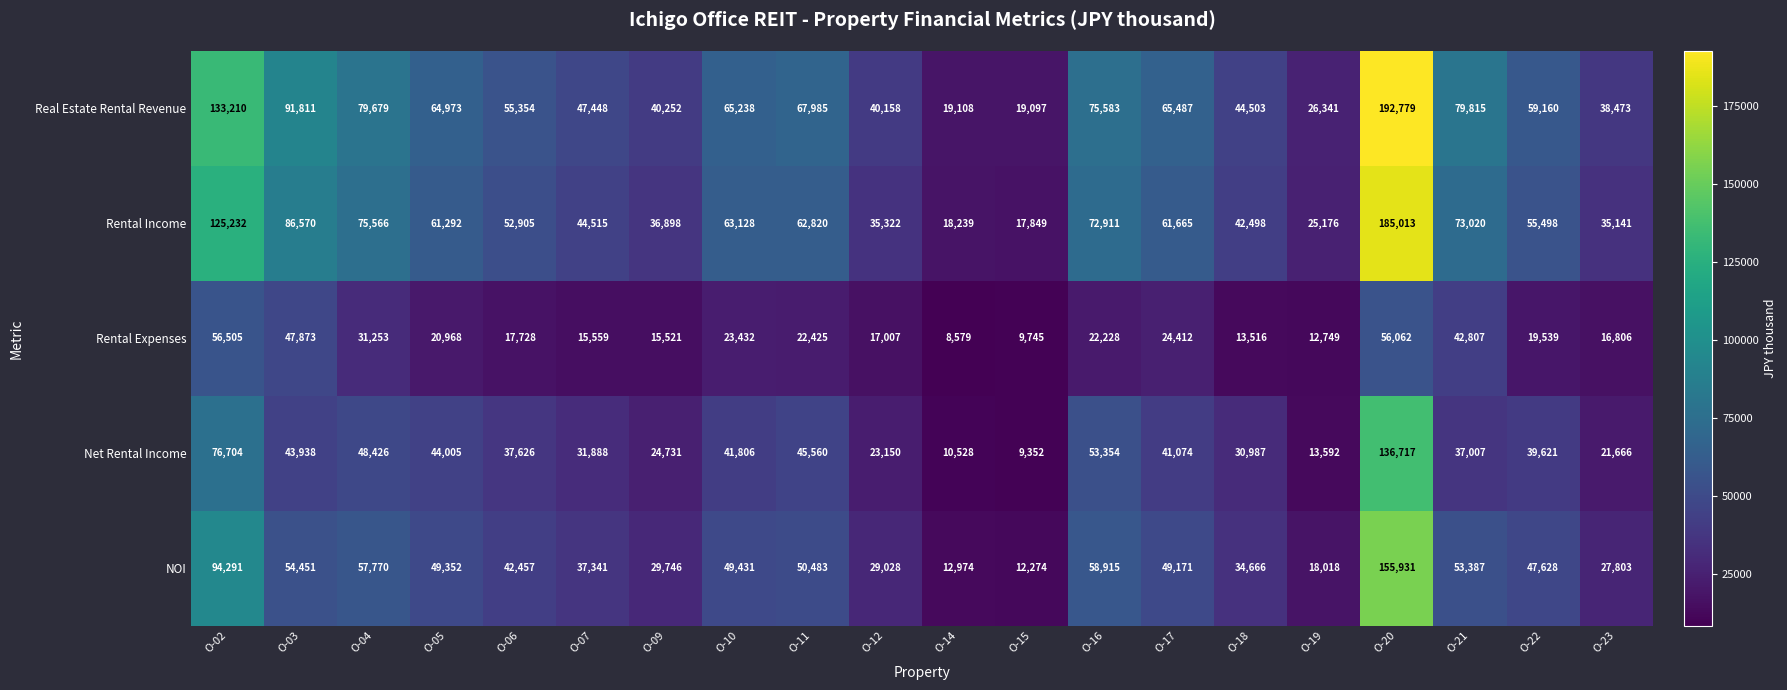

Which label corresponds to the smallest value in the chart?

O-14